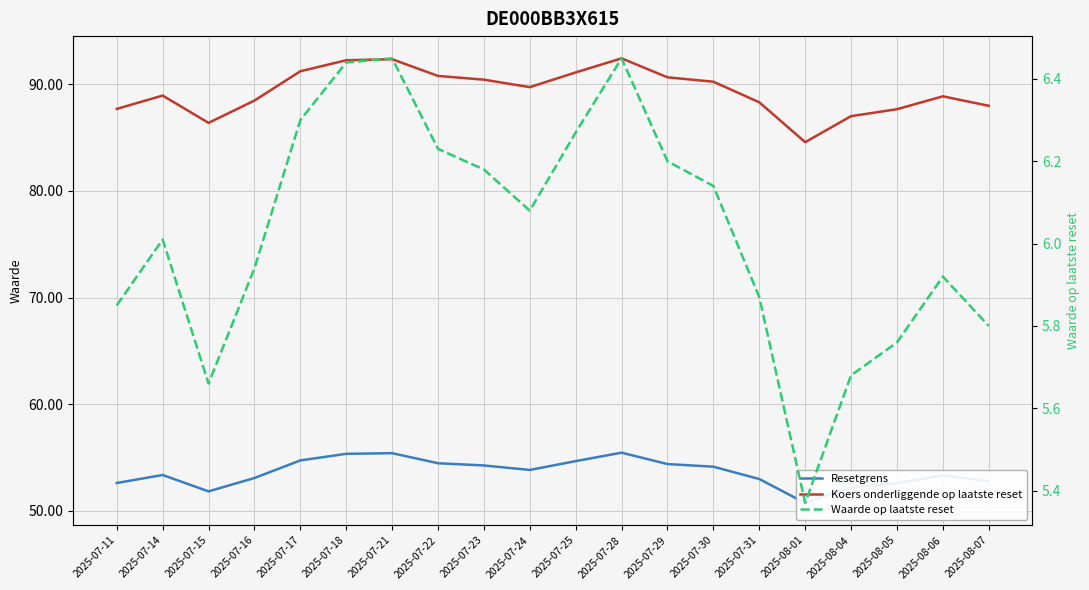

At which label is Resetgrens closest to 53?

2025-07-31